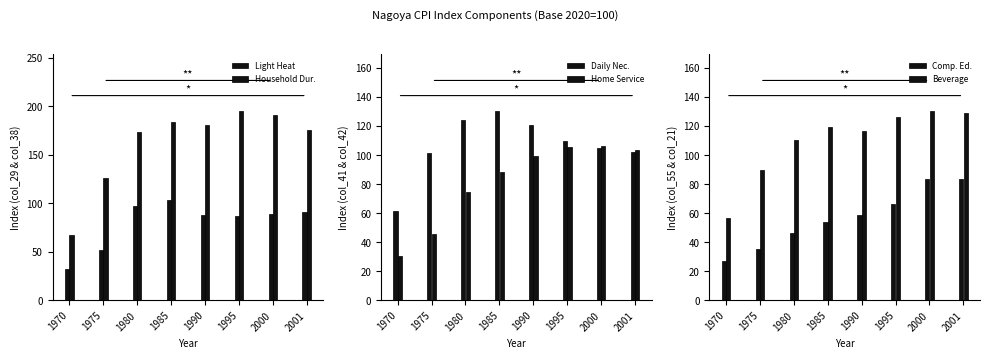

What is the sum of all Comp. Ed. values?

454.5